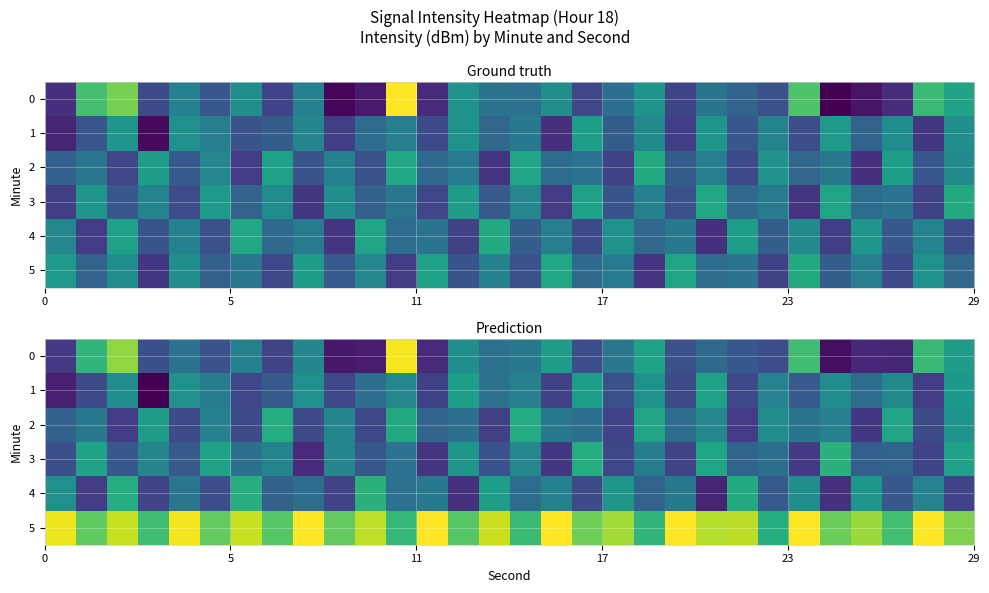

Which label corresponds to the largest value in the chart?

16